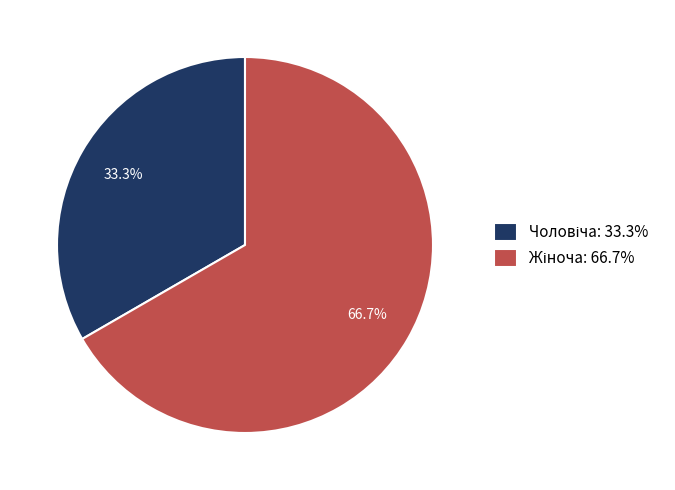

Count the number of slices in the pie.

2